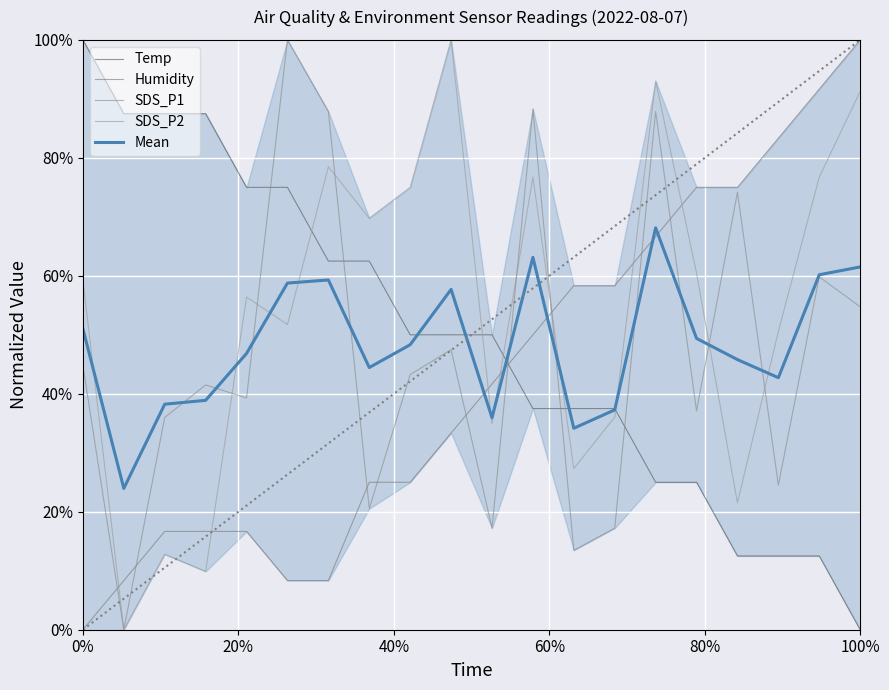

How many lines are shown in the chart?

5